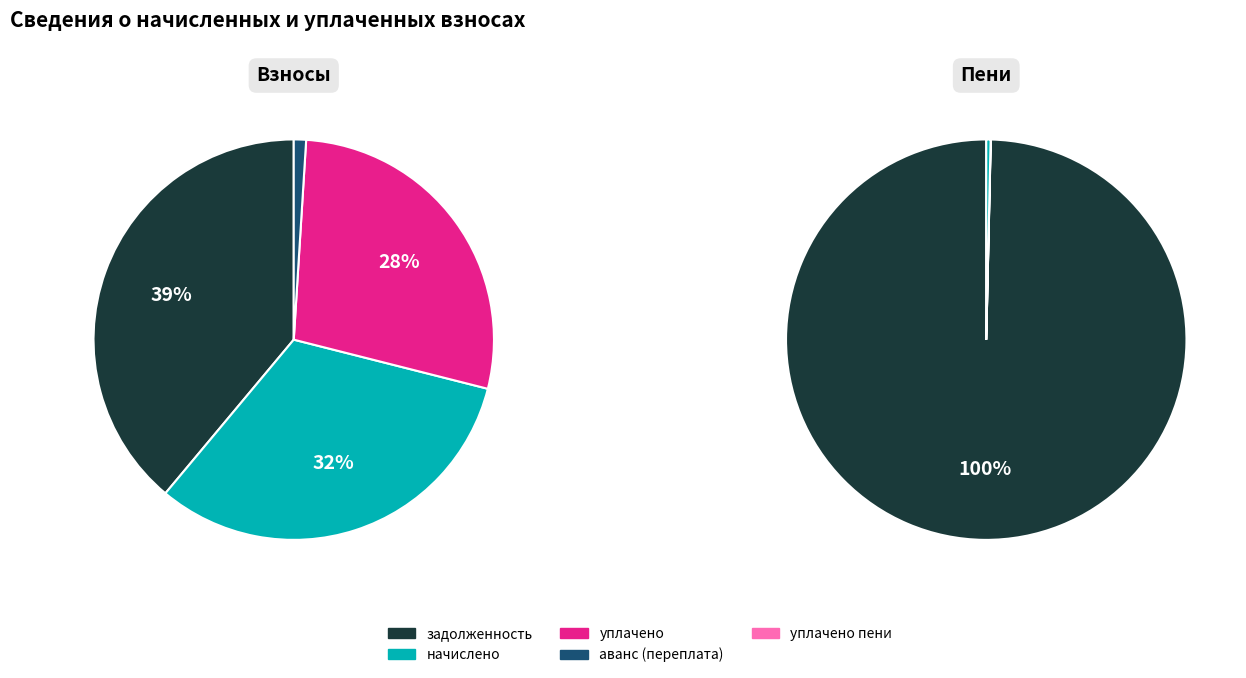

Which slice is the largest?

задолженность (пени)